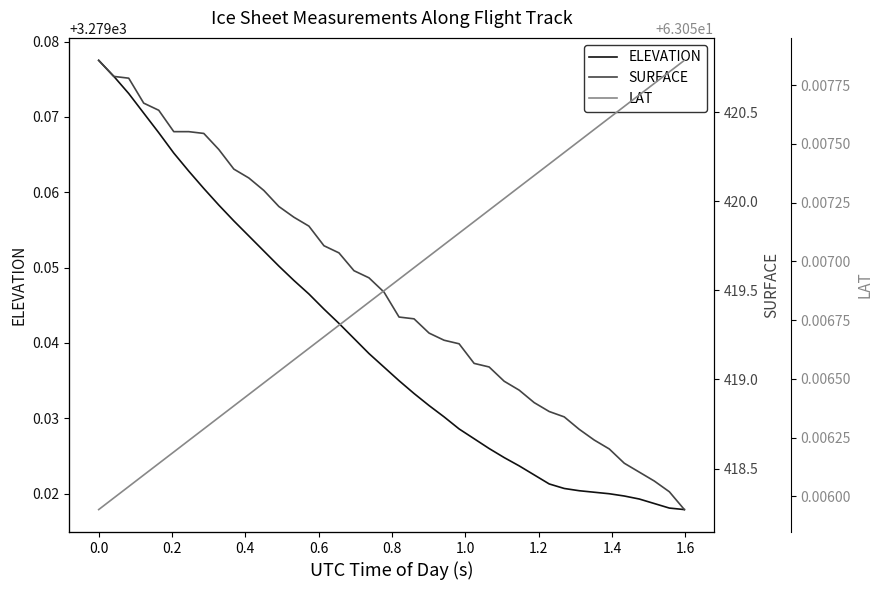

Reading left to right, transcribe all the data shown in this chart.

ELEVATION: 3279.1	3279.1	3279.1	3279.1	3279.1	3279.1	3279.1	3279.1	3279.1	3279.1	3279.1	3279.1	3279.1	3279.0	3279.0	3279.0	3279.0	3279.0	3279.0	3279.0	3279.0	3279.0	3279.0	3279.0	3279.0	3279.0	3279.0	3279.0	3279.0	3279.0	3279.0	3279.0	3279.0	3279.0	3279.0	3279.0	3279.0	3279.0	3279.0	3279.0
SURFACE: 420.8	420.7	420.7	420.6	420.5	420.4	420.4	420.4	420.3	420.2	420.1	420.1	420.0	419.9	419.9	419.8	419.7	419.6	419.6	419.5	419.4	419.3	419.3	419.2	419.2	419.1	419.1	419.0	418.9	418.9	418.8	418.8	418.7	418.7	418.6	418.5	418.5	418.4	418.4	418.3
LAT: 63.1	63.1	63.1	63.1	63.1	63.1	63.1	63.1	63.1	63.1	63.1	63.1	63.1	63.1	63.1	63.1	63.1	63.1	63.1	63.1	63.1	63.1	63.1	63.1	63.1	63.1	63.1	63.1	63.1	63.1	63.1	63.1	63.1	63.1	63.1	63.1	63.1	63.1	63.1	63.1